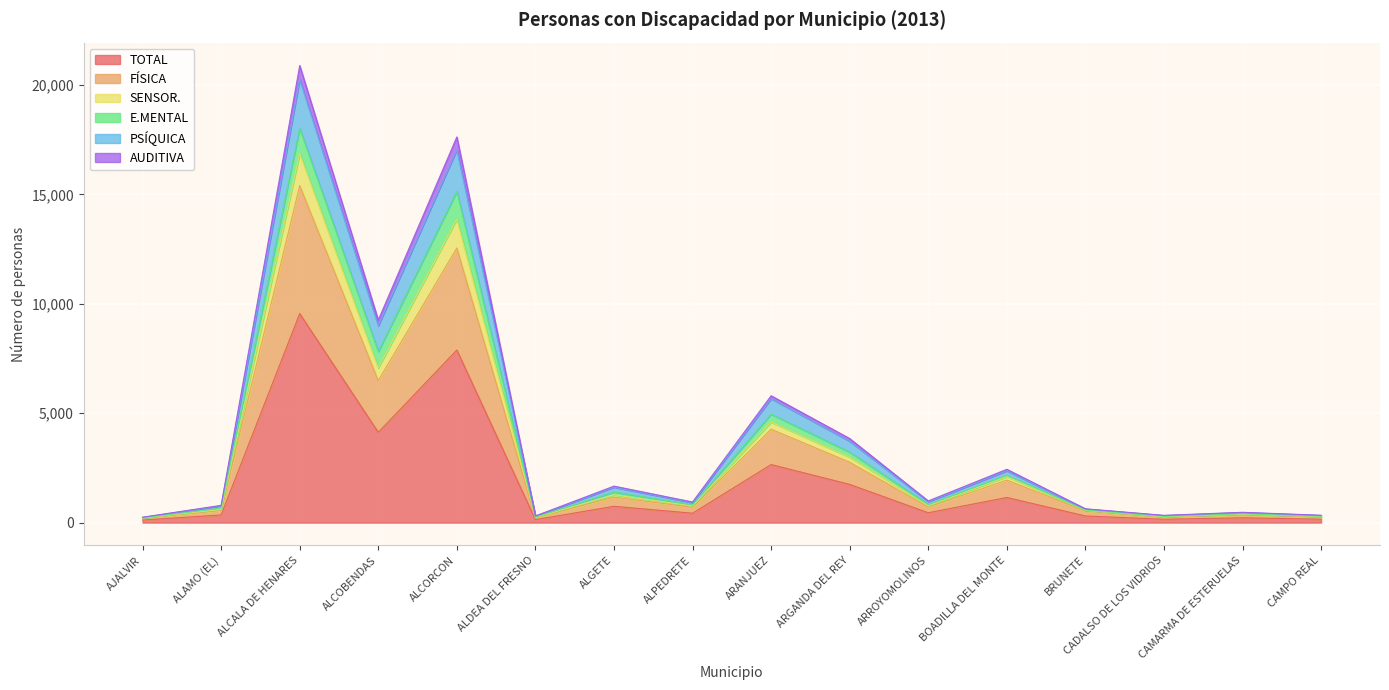

True or false: AUDITIVA has more than 2 interior local peaks.

True